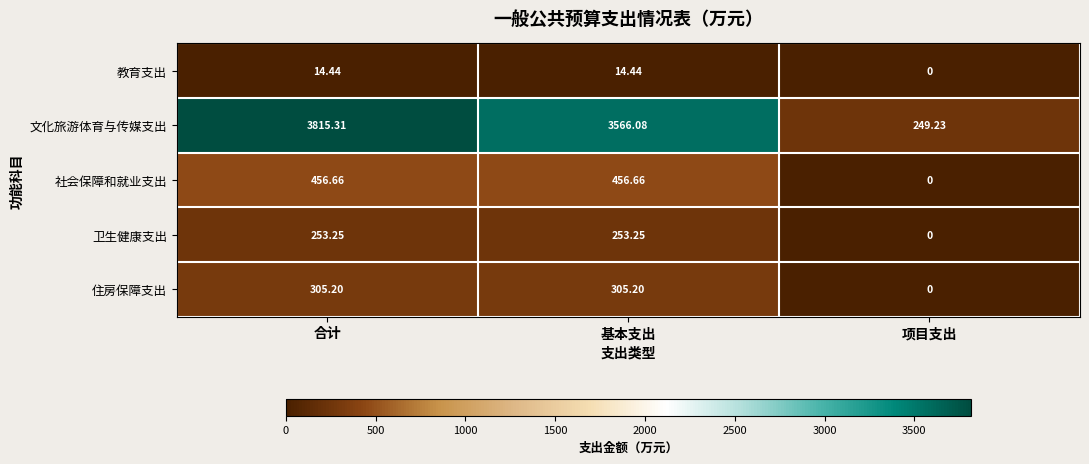

Is the value of 文化旅游体育与传媒支出 at 基本支出 greater than the value of 住房保障支出 at 合计?

Yes